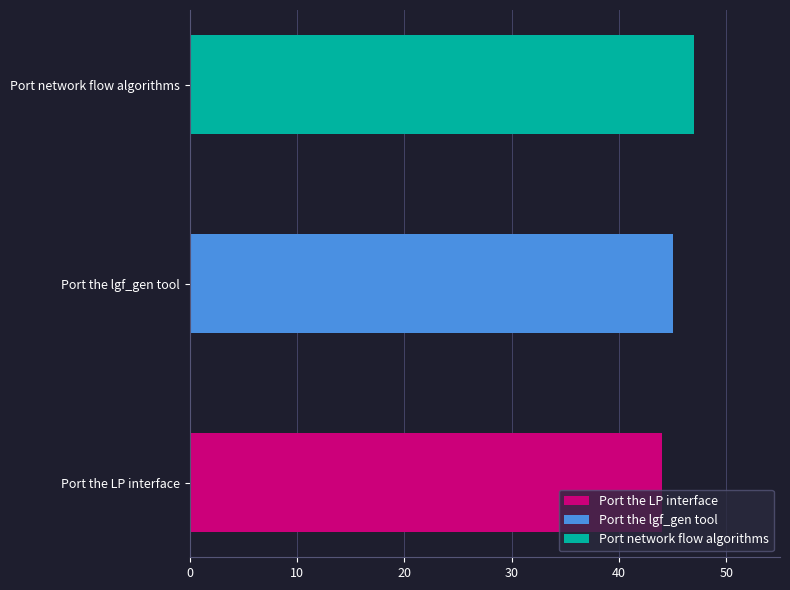

Which has a higher value, Port the lgf_gen tool or Port the LP interface?

Port the lgf_gen tool